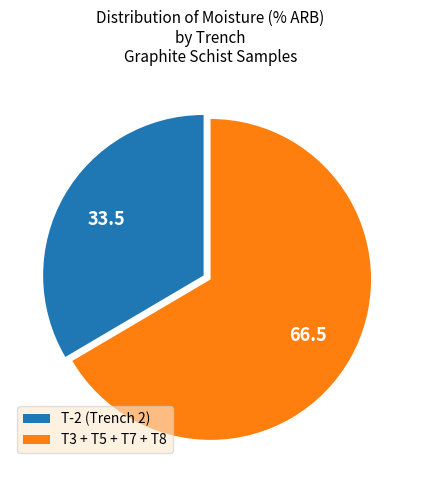

Rank the categories by value from lowest to highest.

T-2 (Trench 2), T3 + T5 + T7 + T8